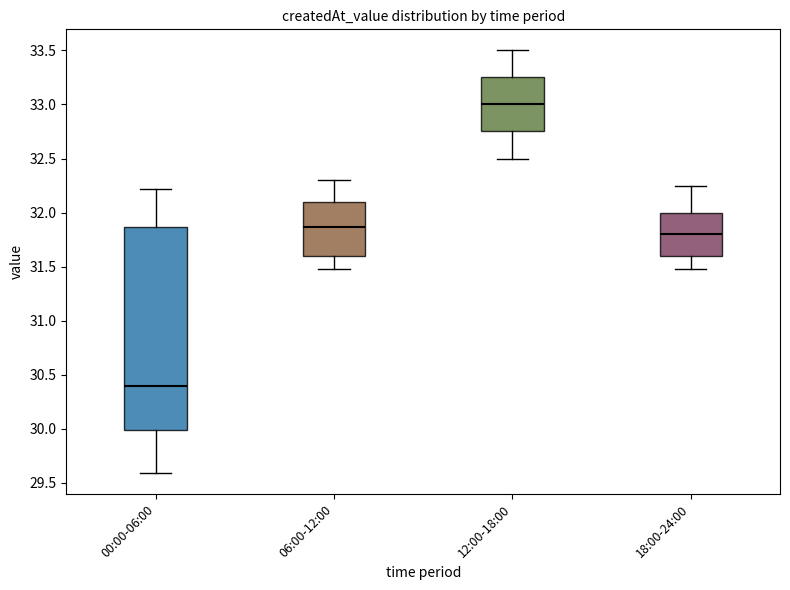

Which box's median line is the highest?

12:00-18:00